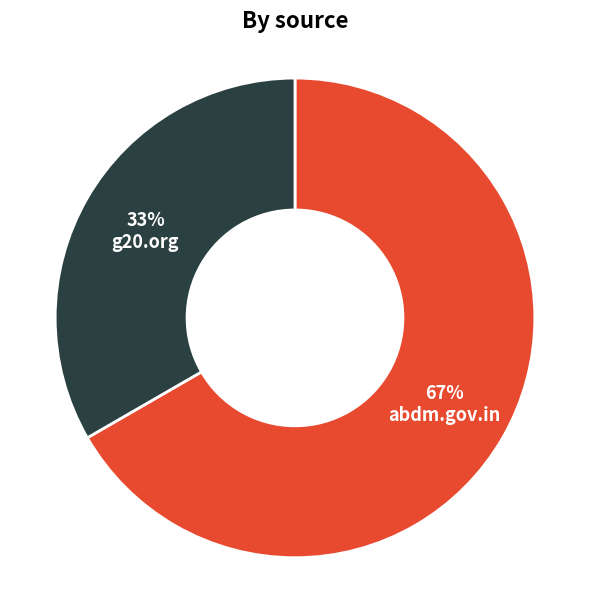

To the nearest percent, what is the average slice percentage?

50%